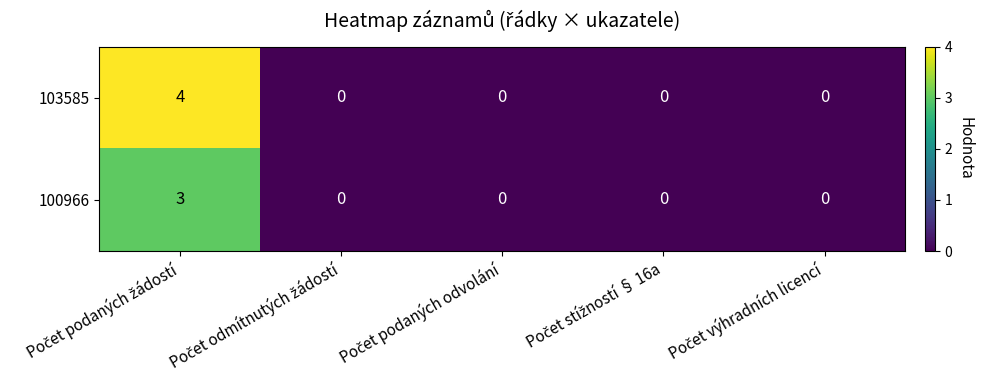

Which series has the largest total across all categories?

103585